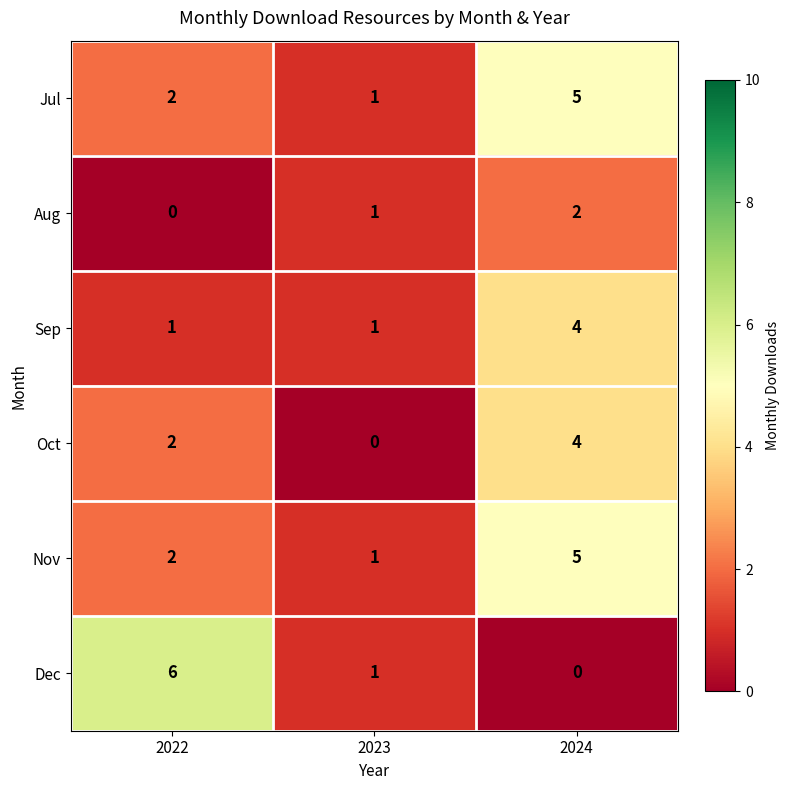

What is the difference between the maximum and minimum values in the Oct series?

4